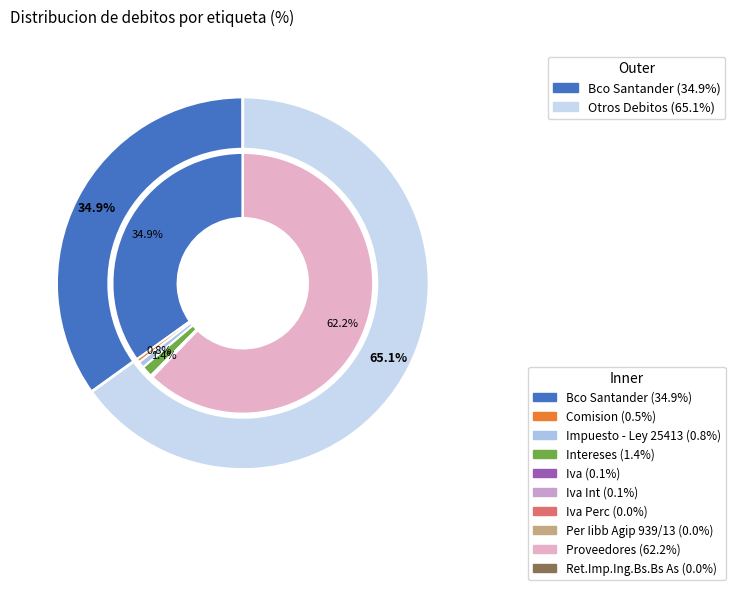

To the nearest percent, what is the combined percentage of Comision and Intereses?

2%